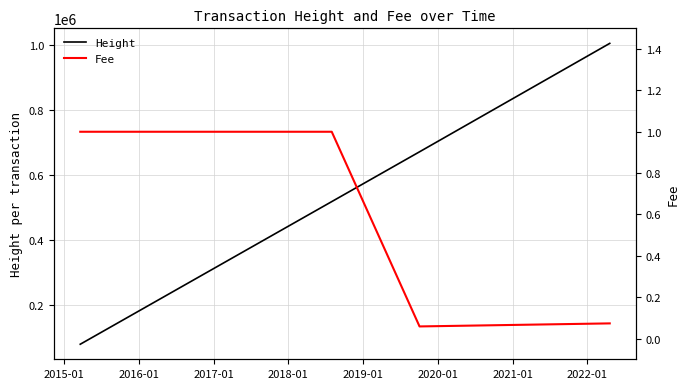

What is the sum of all Fee values?

6.1